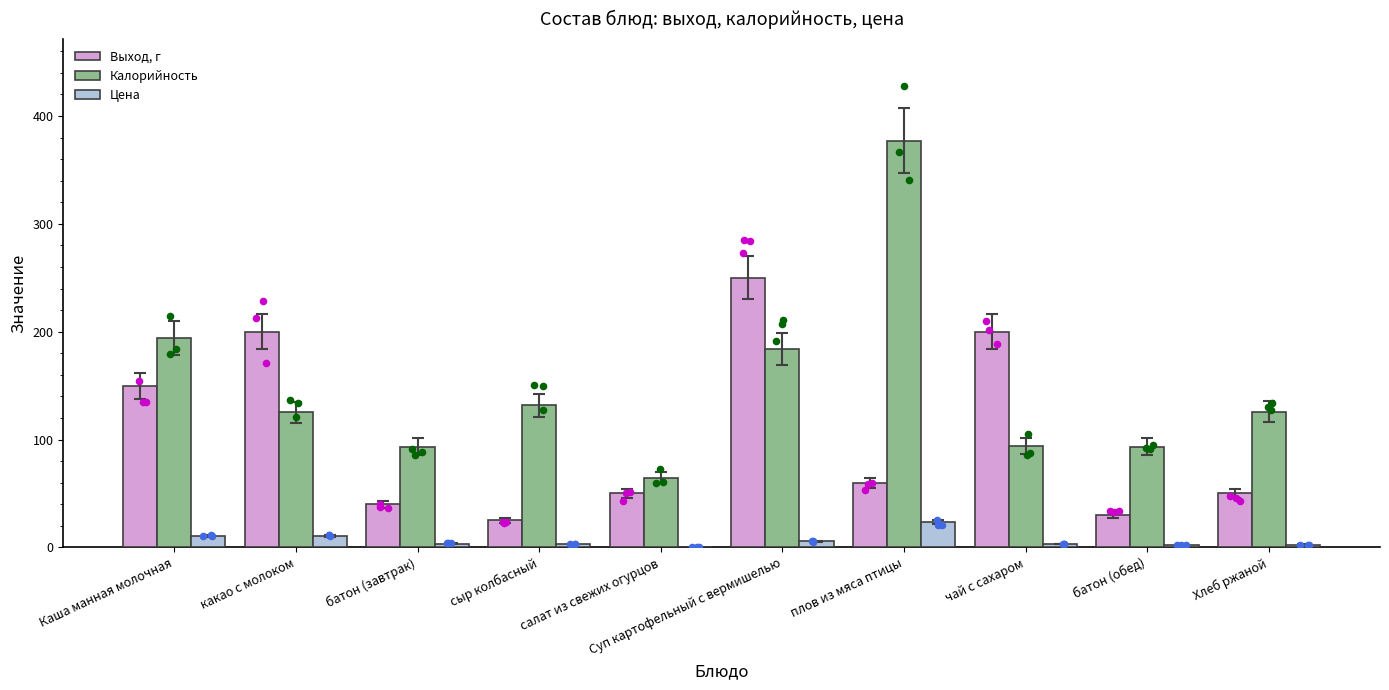

What is the total value across all series at Суп картофельный с вермишелью?

439.7